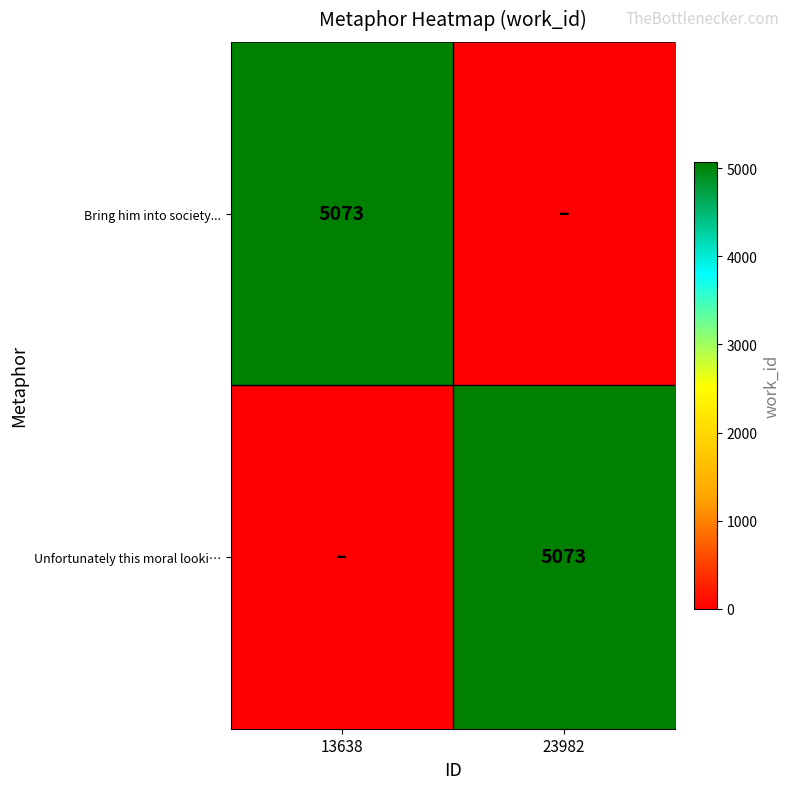

Is it true that Bring him into society... equals 5073 at 13638?

True